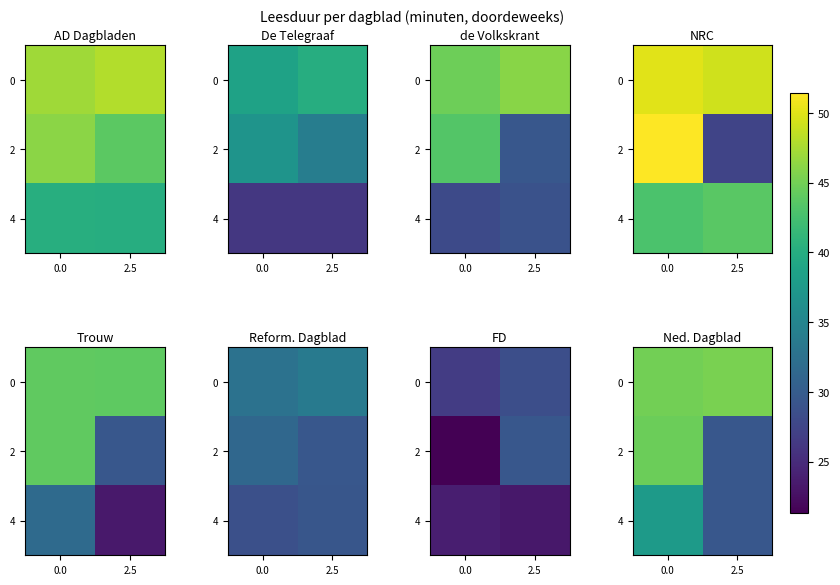

Is the value of 0 at 0.0 greater than the value of 2 at 0.0?

Yes